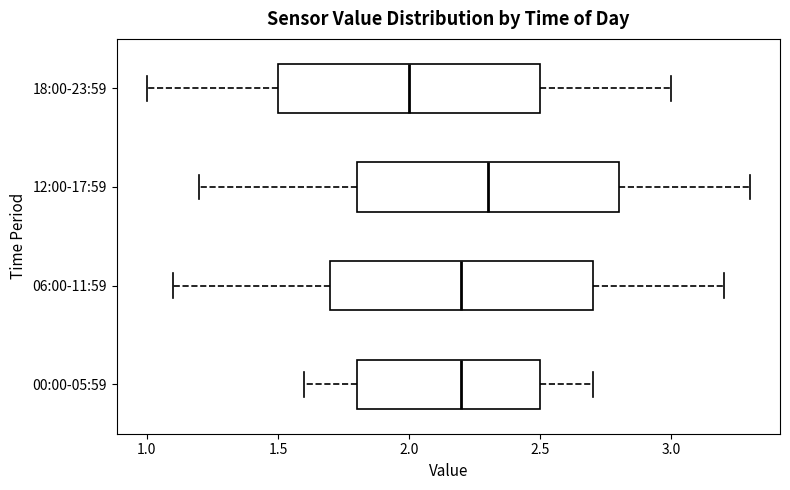

Which box has the furthest to the left median line?

18:00-23:59